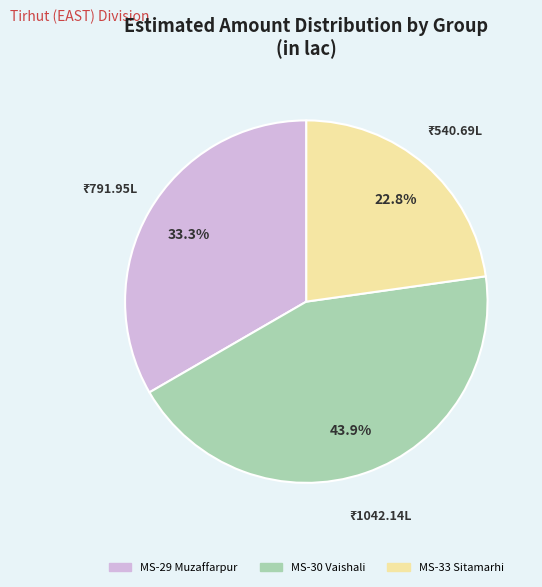

To the nearest percent, what is the combined percentage of MS-30 Vaishali and MS-29 Muzaffarpur?

77%